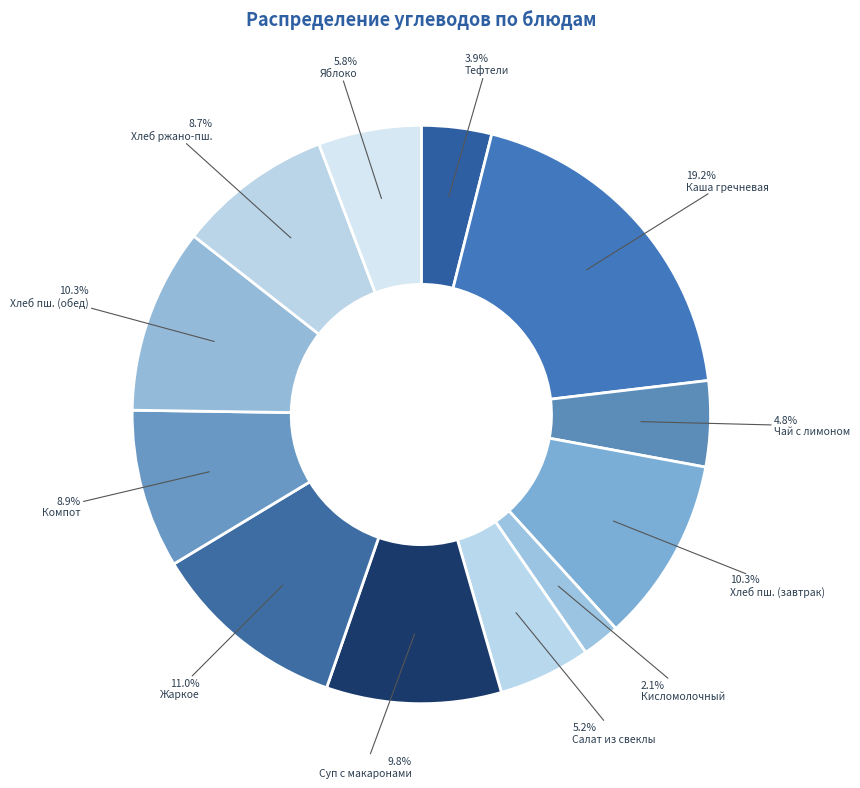

Does Яблоко account for over 50% of the chart?

No